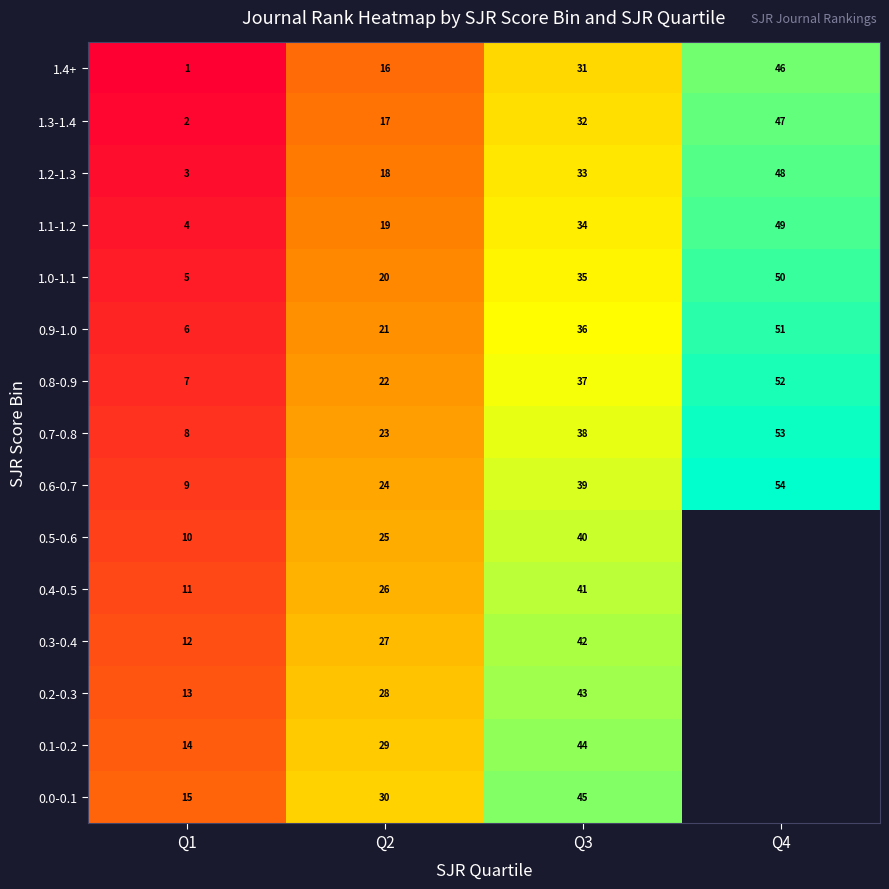

At how many categories does at least one series exceed 33?

2